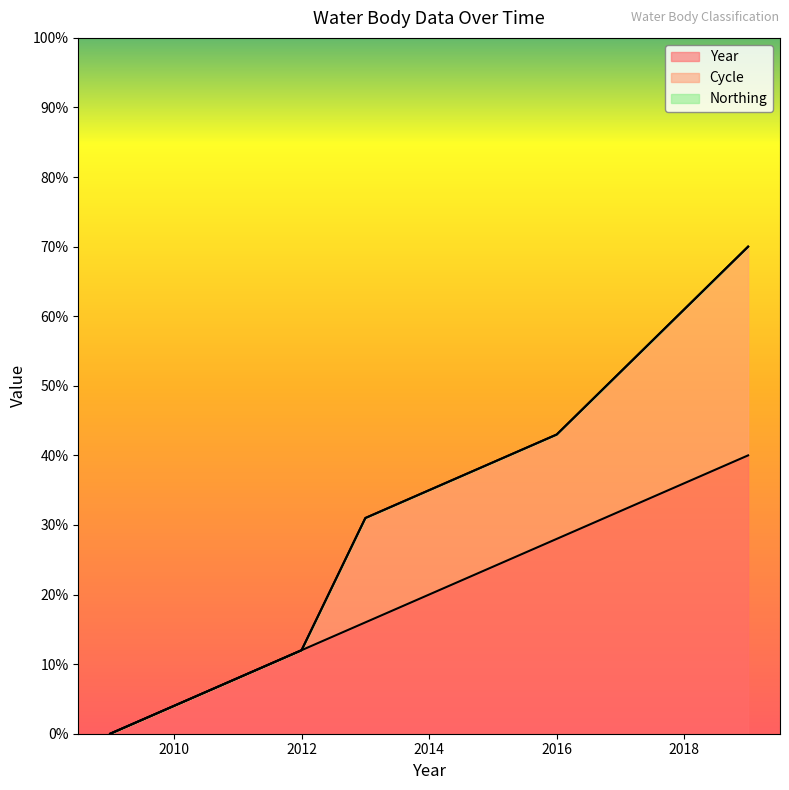

What is the value of the Cycle point at the 3rd from the left?

0.1